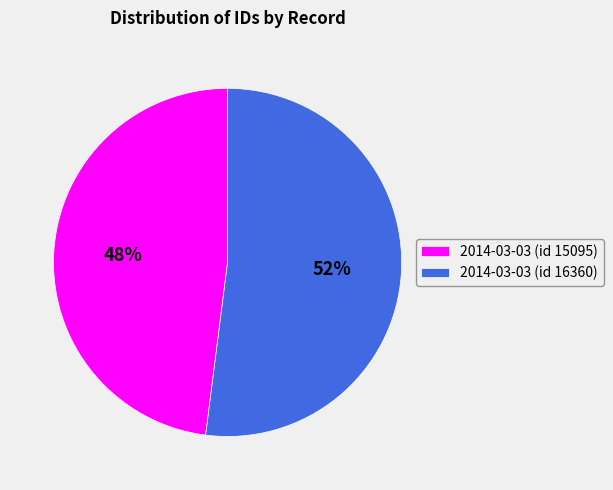

Is there any slice that represents more than half of the pie?

Yes